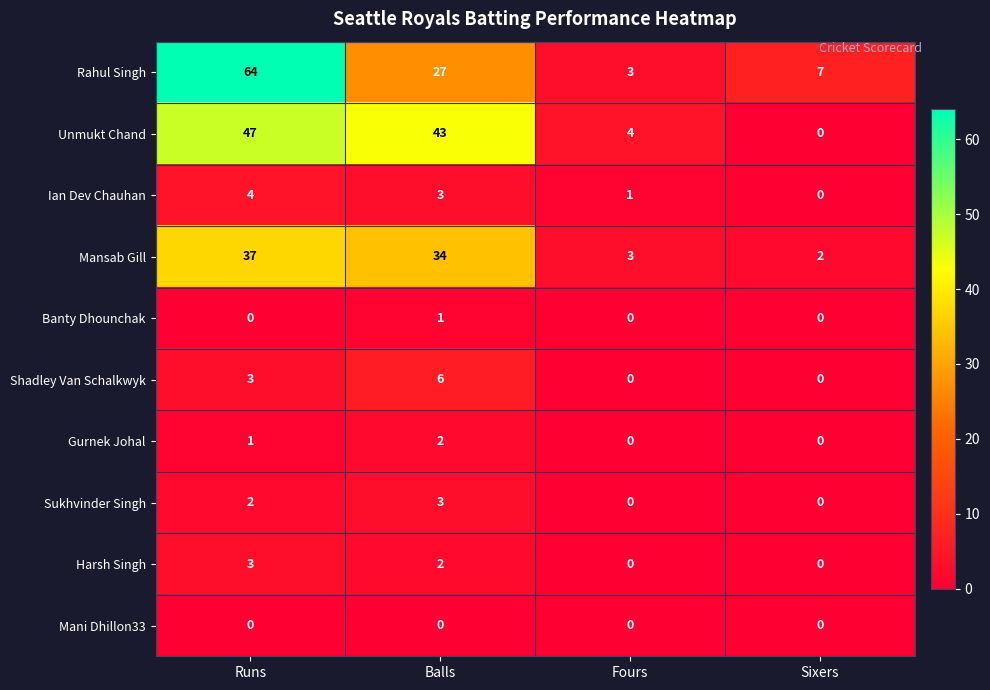

Which series has the widest spread of values?

Rahul Singh